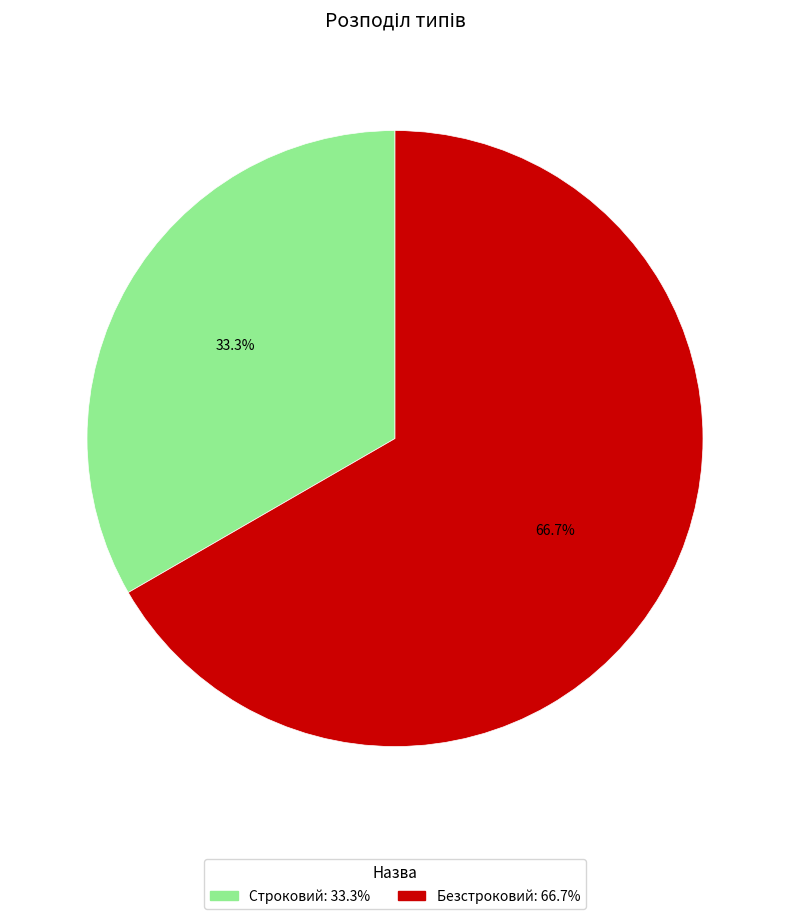

To the nearest percent, what percentage of the pie is Безстроковий?

67%